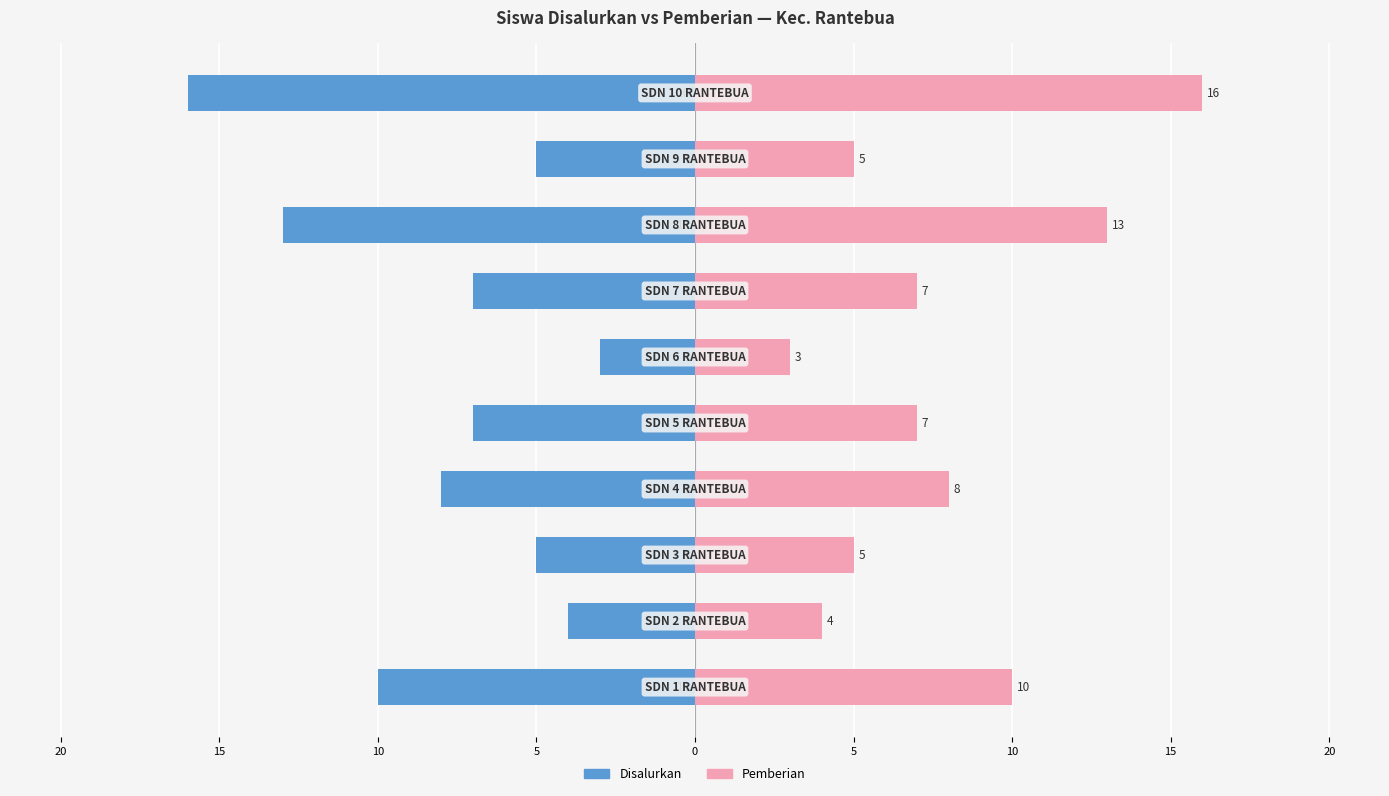

Reading left to right, transcribe all the data shown in this chart.

Disalurkan: 25=-10	20=-4	15=-5	10=-8	5=-7	0=-3	5=-7	10=-13	15=-5	20=-16
Pemberian: 25=10	20=4	15=5	10=8	5=7	0=3	5=7	10=13	15=5	20=16